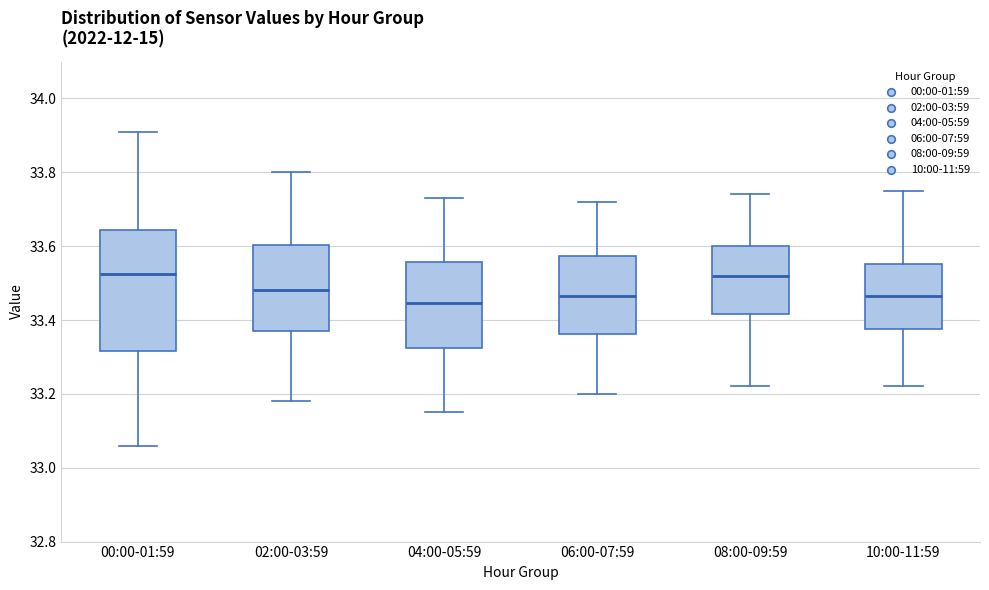

Comparing the boxes themselves (not the whiskers), which one is the tallest?

00:00-01:59